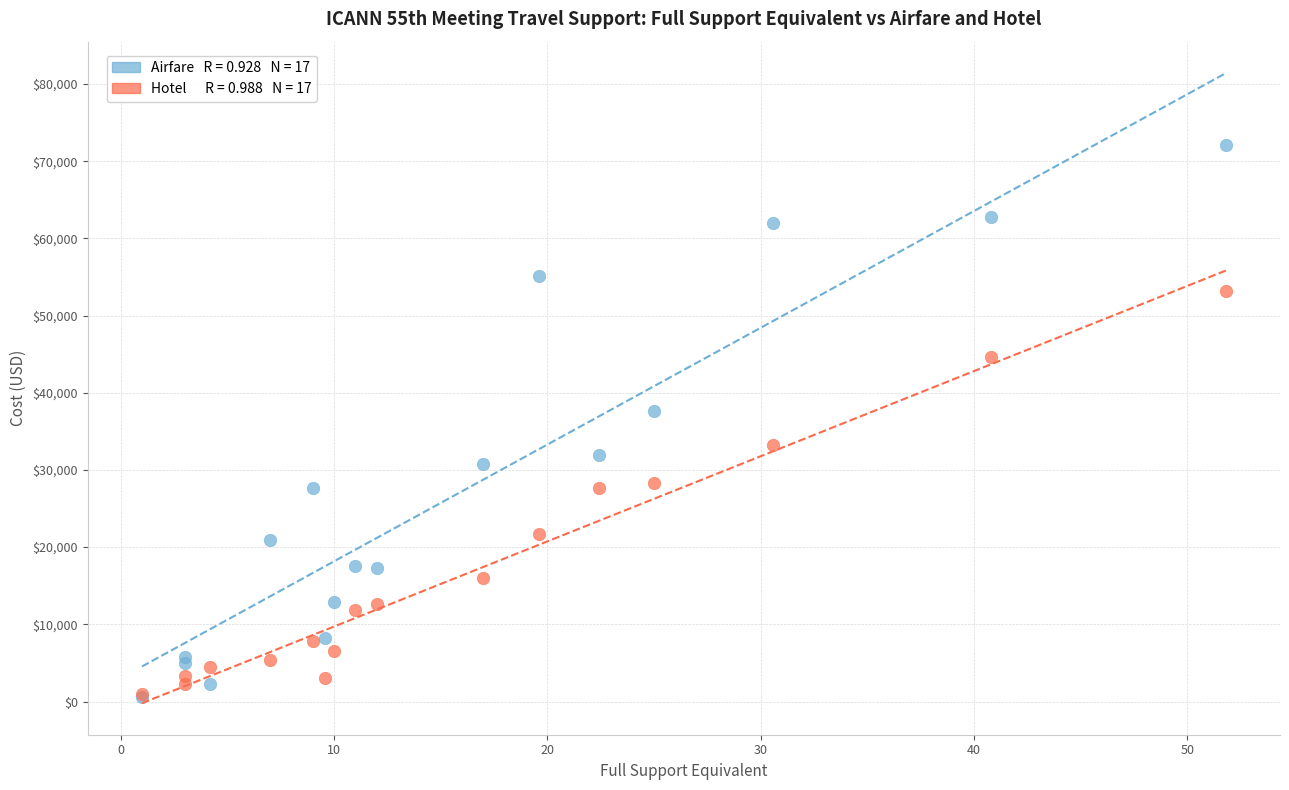

Across all series, what Y value is closest to 36363?

37631.5